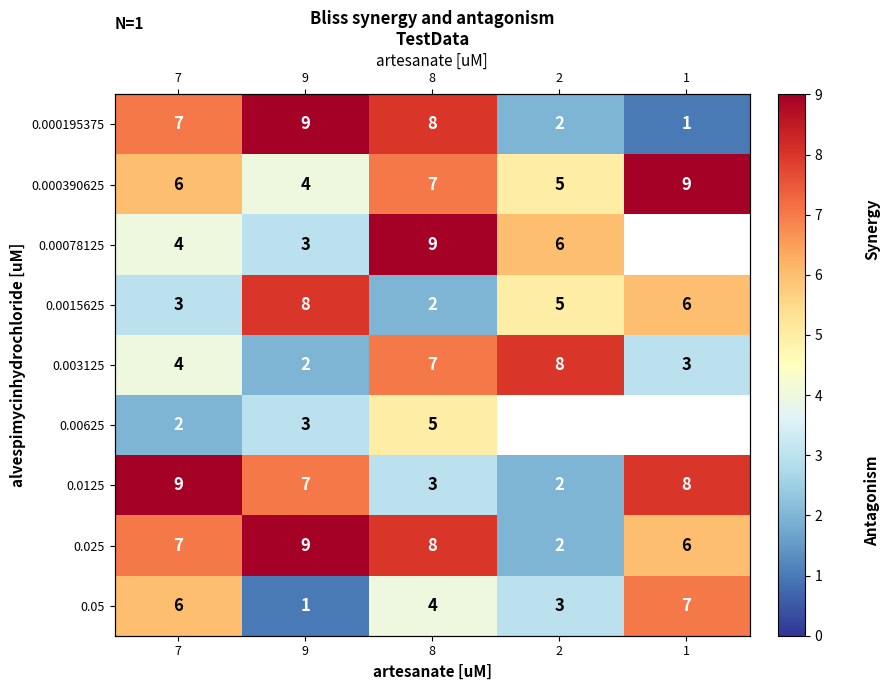

What is the difference between the maximum and second lowest values in the 0.025 series?

3.0